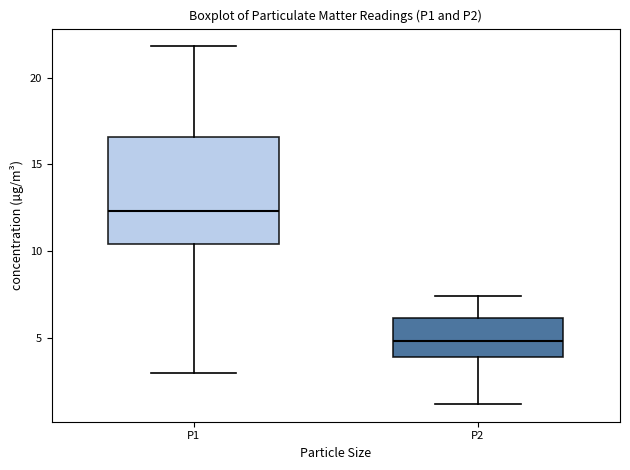

Comparing the boxes themselves (not the whiskers), which one is the tallest?

P1